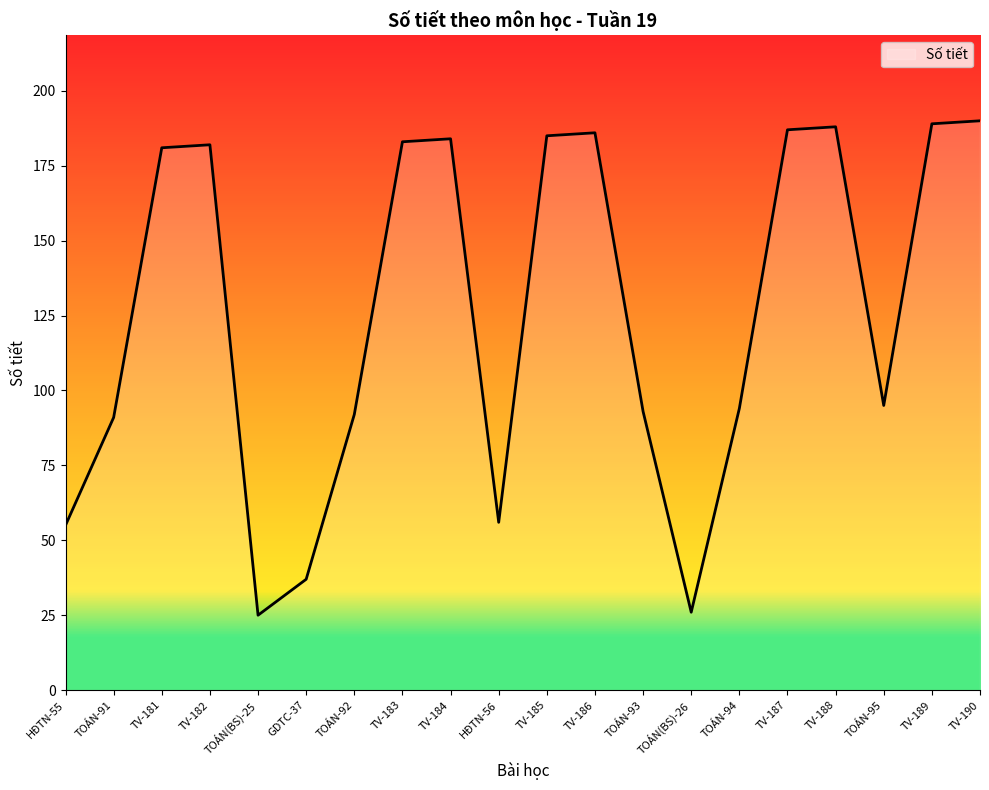

What is the sum of the values at TV-190 and TV-183?

373